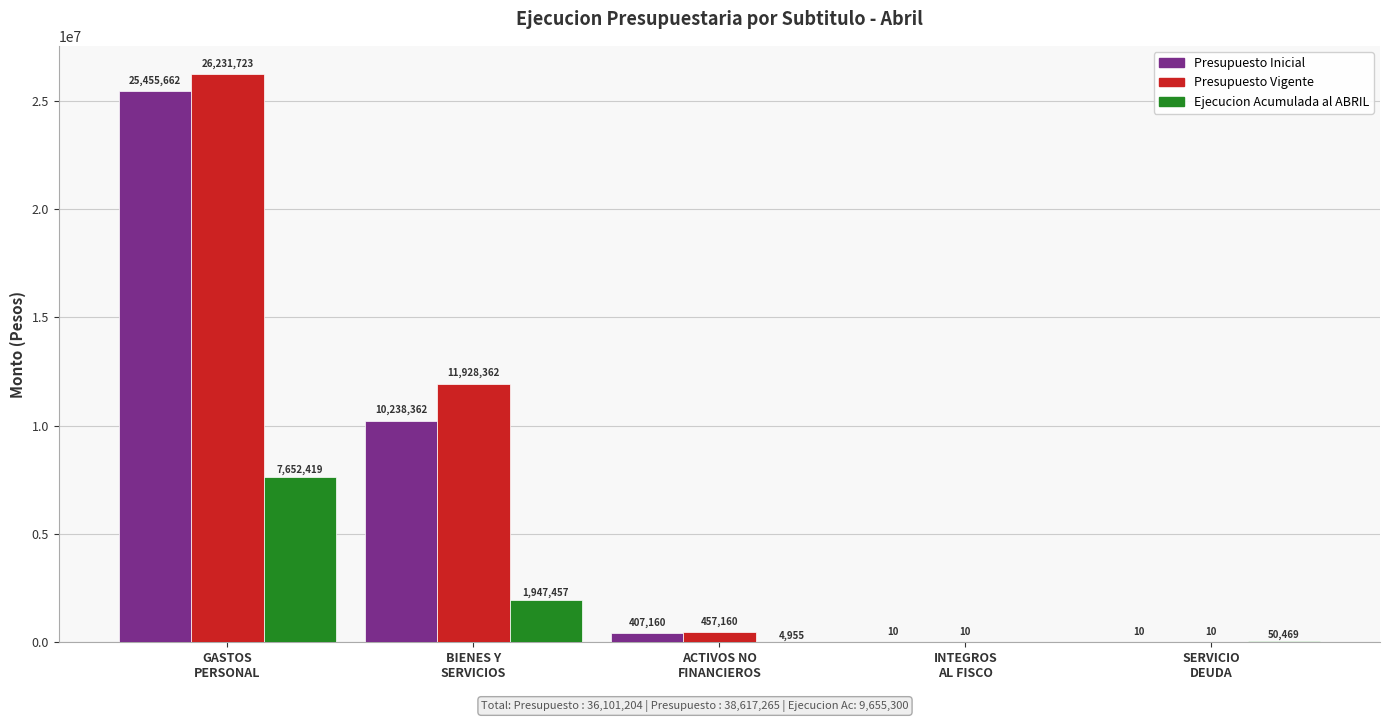

What is the total value across all series at BIENES Y
SERVICIOS?

24114181